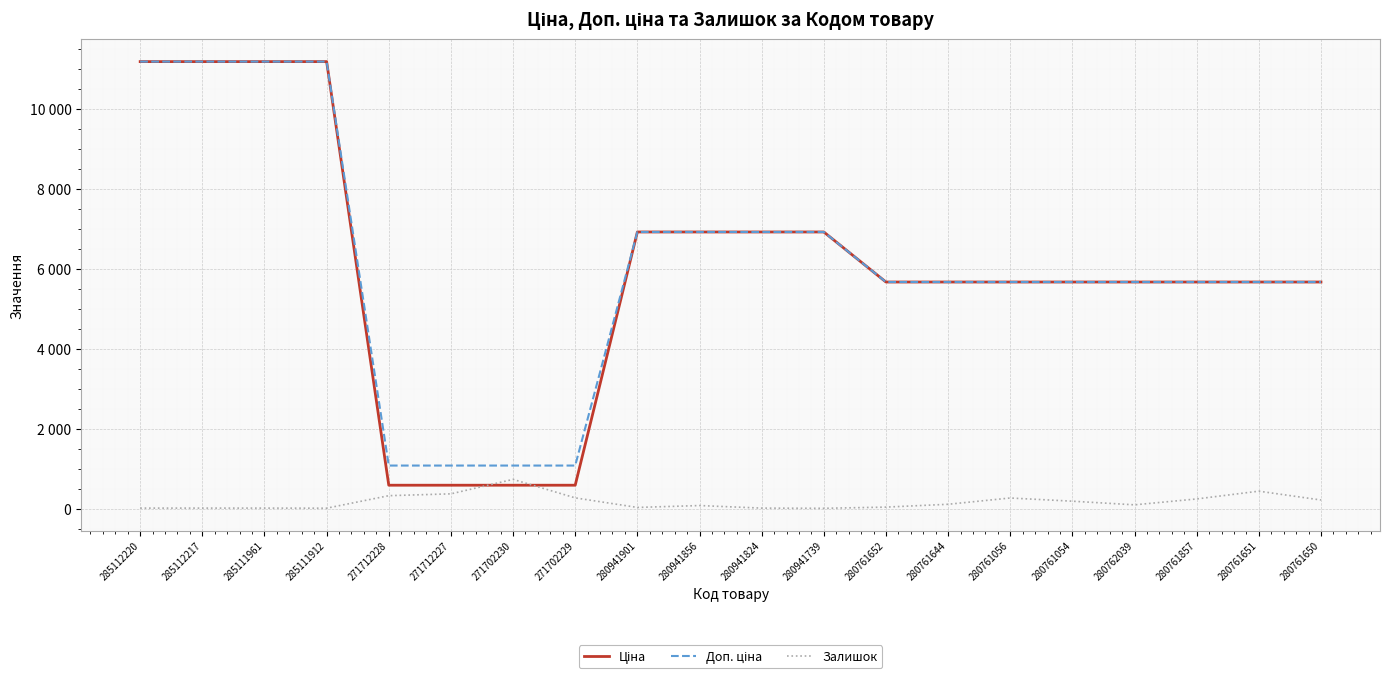

The value of Доп. ціна at 280761652 is 5673.8. True or false?

True